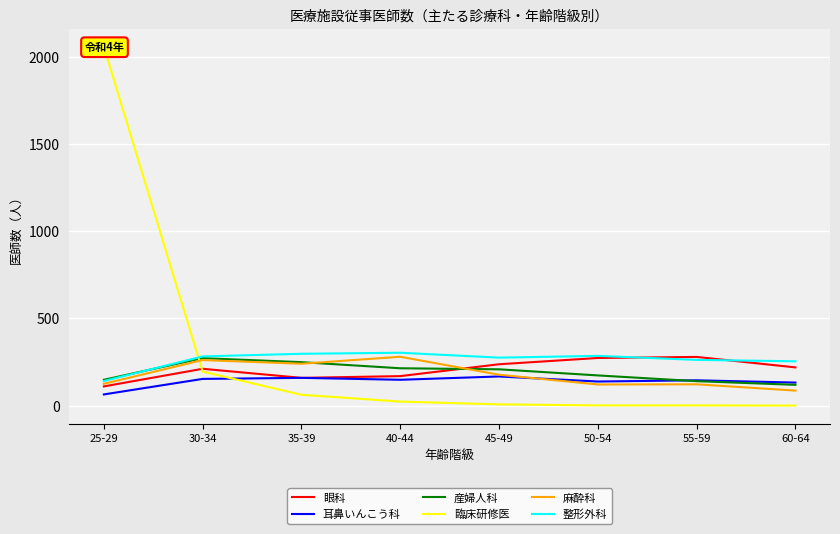

Is it true that 整形外科 equals 303 at 40-44?

True